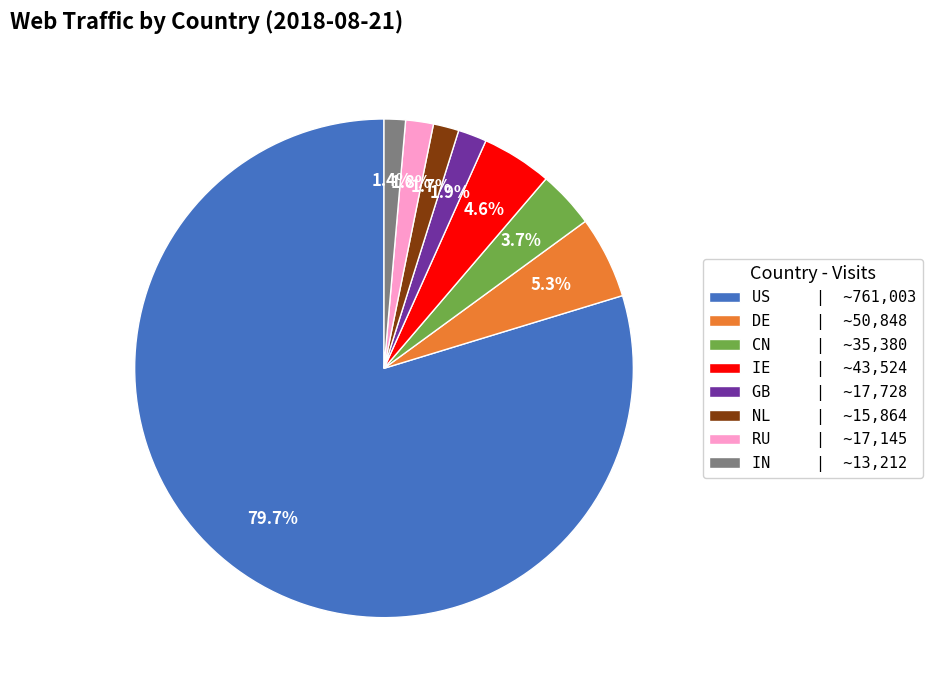

Which slice is the largest?

US